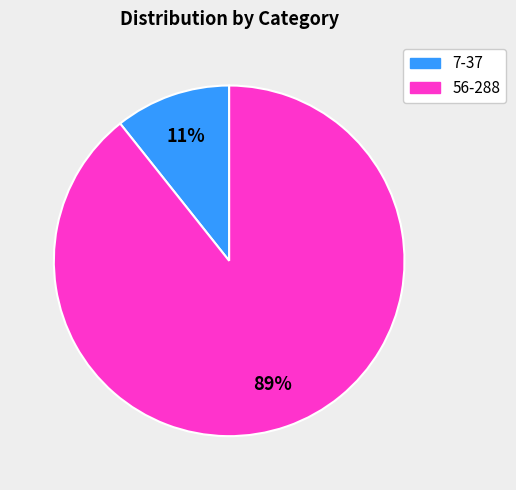

To the nearest percent, what is the average slice percentage?

50%